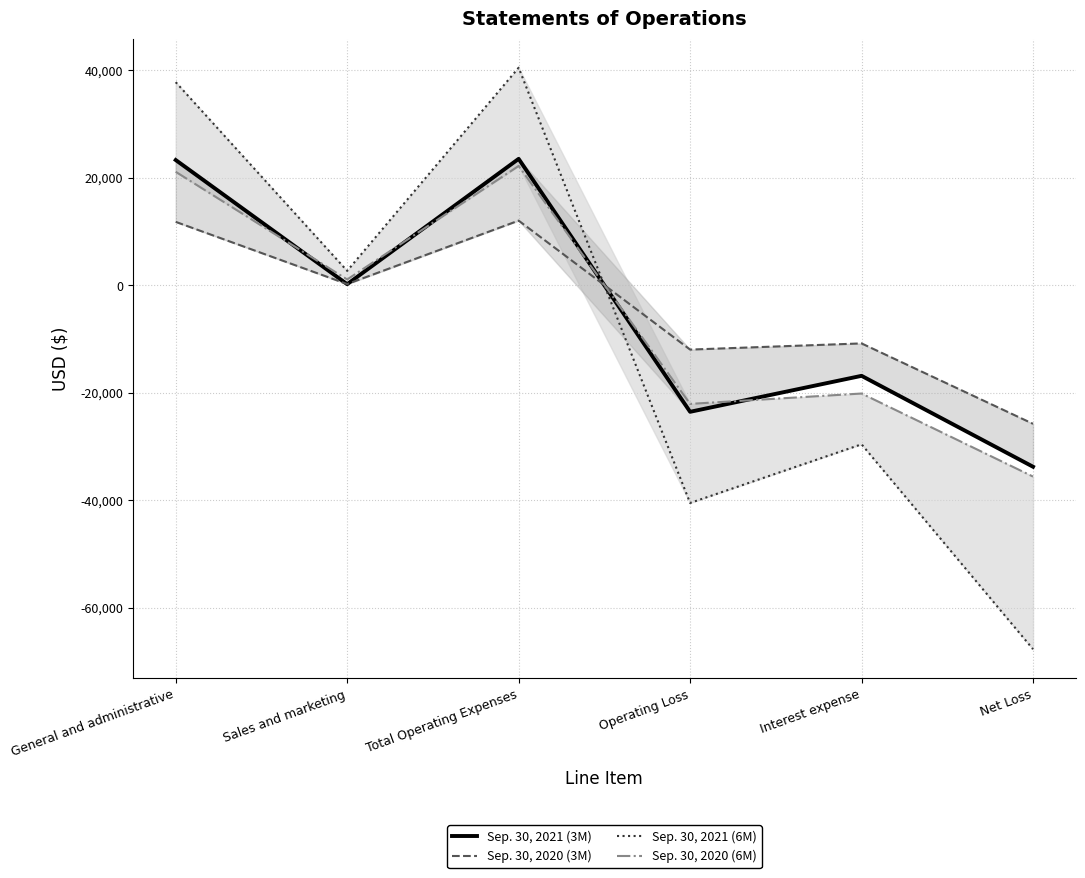

What is the label of the 5th point from the right?

Sales and marketing